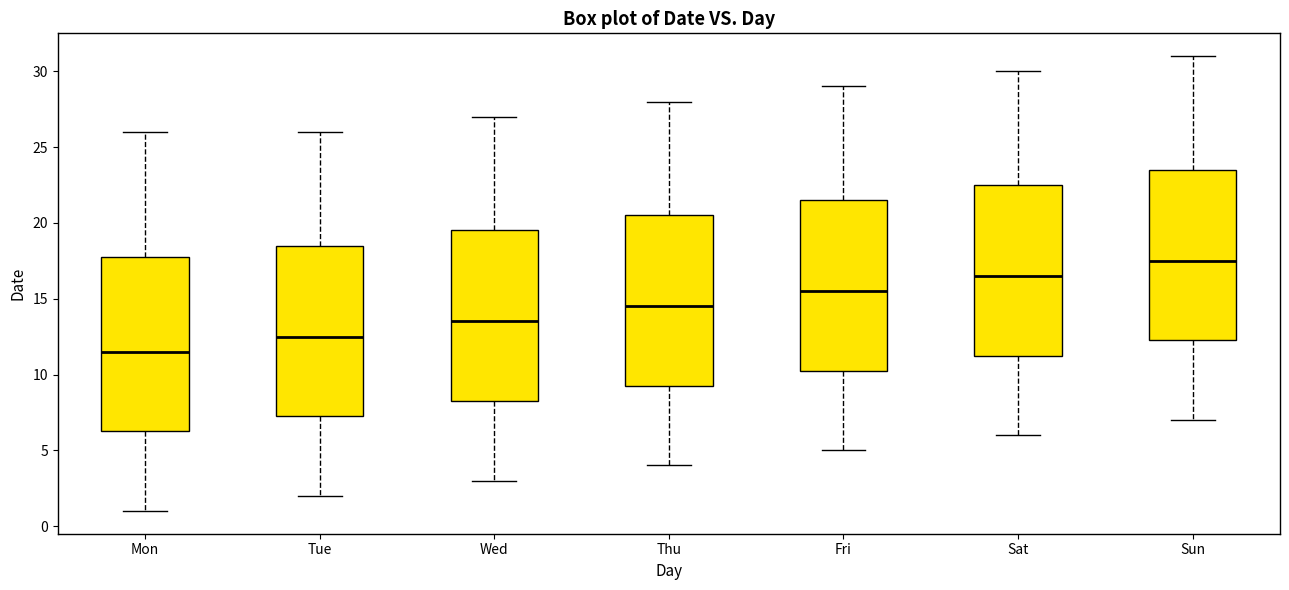

Where is the lower edge of the box for Wed on the y-axis? The values are not printed on the chart, so give them approximately, as read against the axis.

8.5